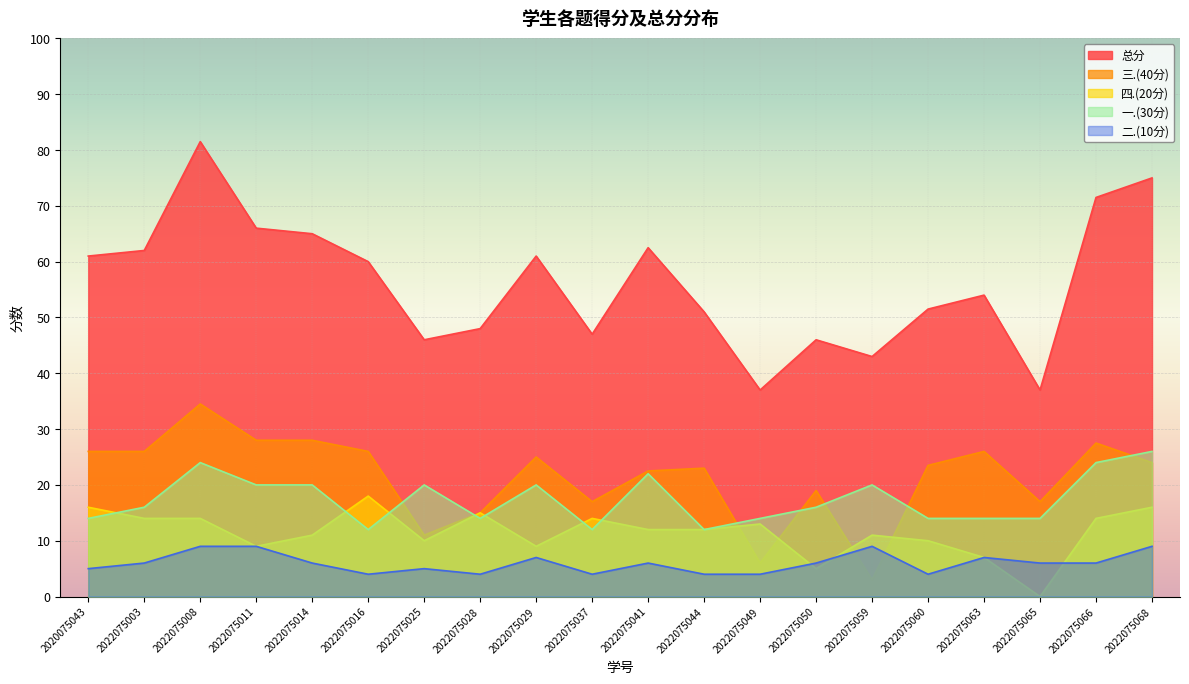

Is it true that 二.(10分) equals 5.9 at 2022075060?

False